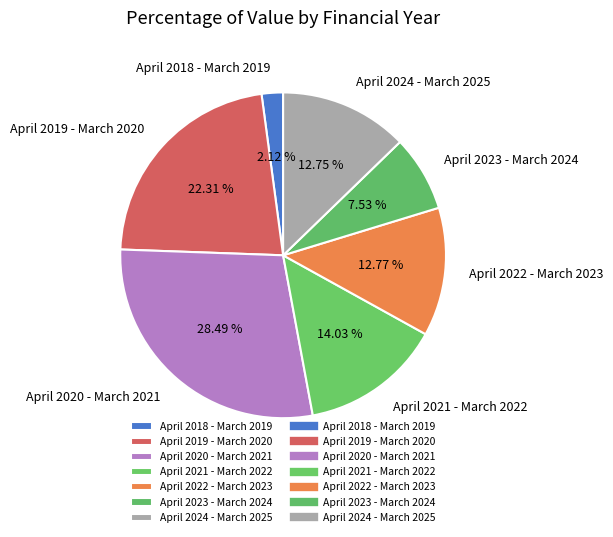

Which slice is the largest?

April 2020 - March 2021